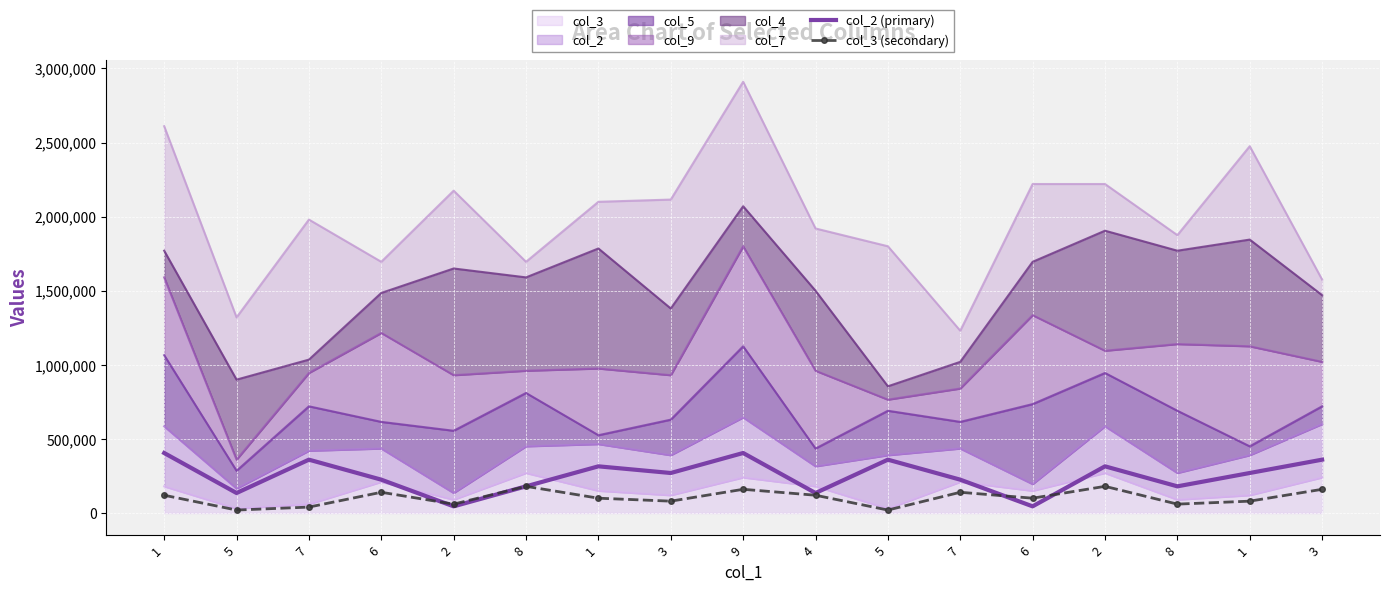

Reading right to left, extract all data points from this chart.

col_2 (primary): 360000	270000	180000	315000	45000	225000	360000	135000	405000	270000	315000	180000	45000	225000	360000	135000	405000
col_3 (secondary): 160000	80000	60000	180000	100000	140000	20000	120000	160000	80000	100000	180000	60000	140000	40000	20000	120000